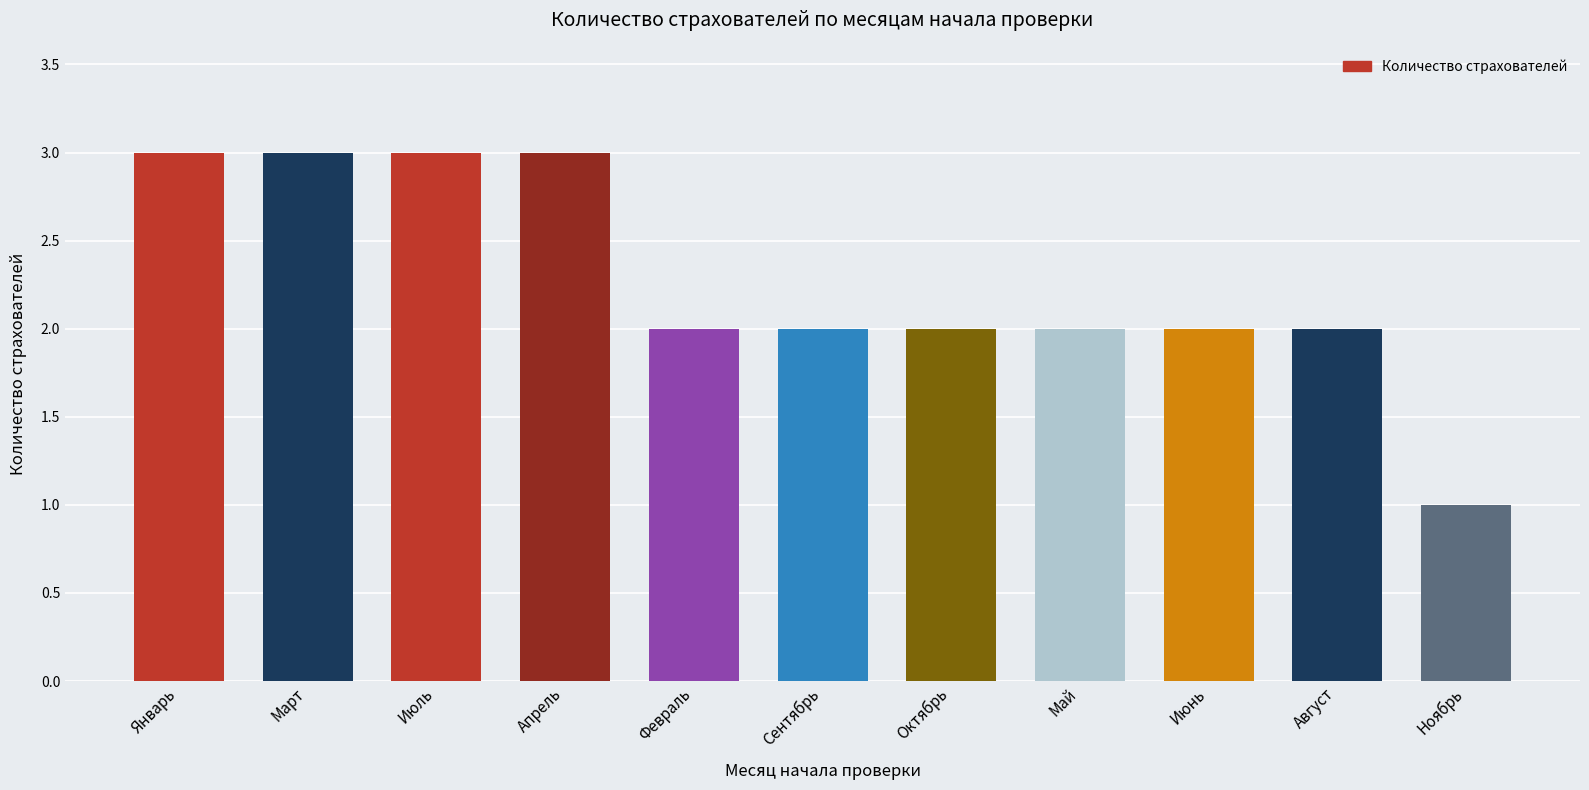

Where does the data first go above 2?

Январь